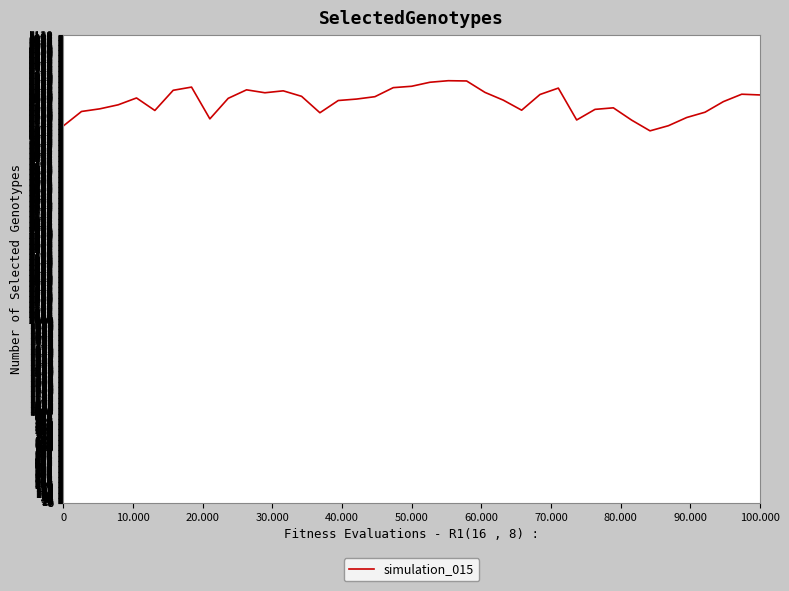

What is the difference between the maximum and minimum values?

549